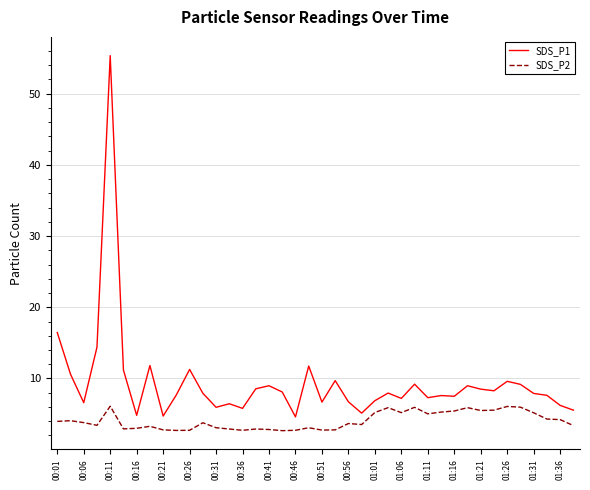

Which series has the widest spread of values?

SDS_P1